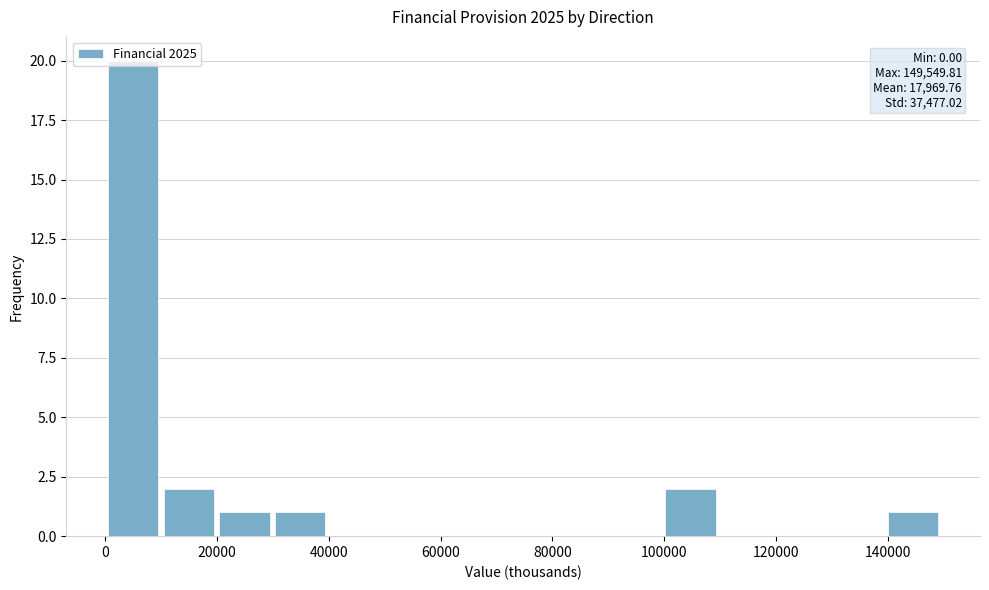

Which range on the x-axis has the tallest bar?

0 to 10000